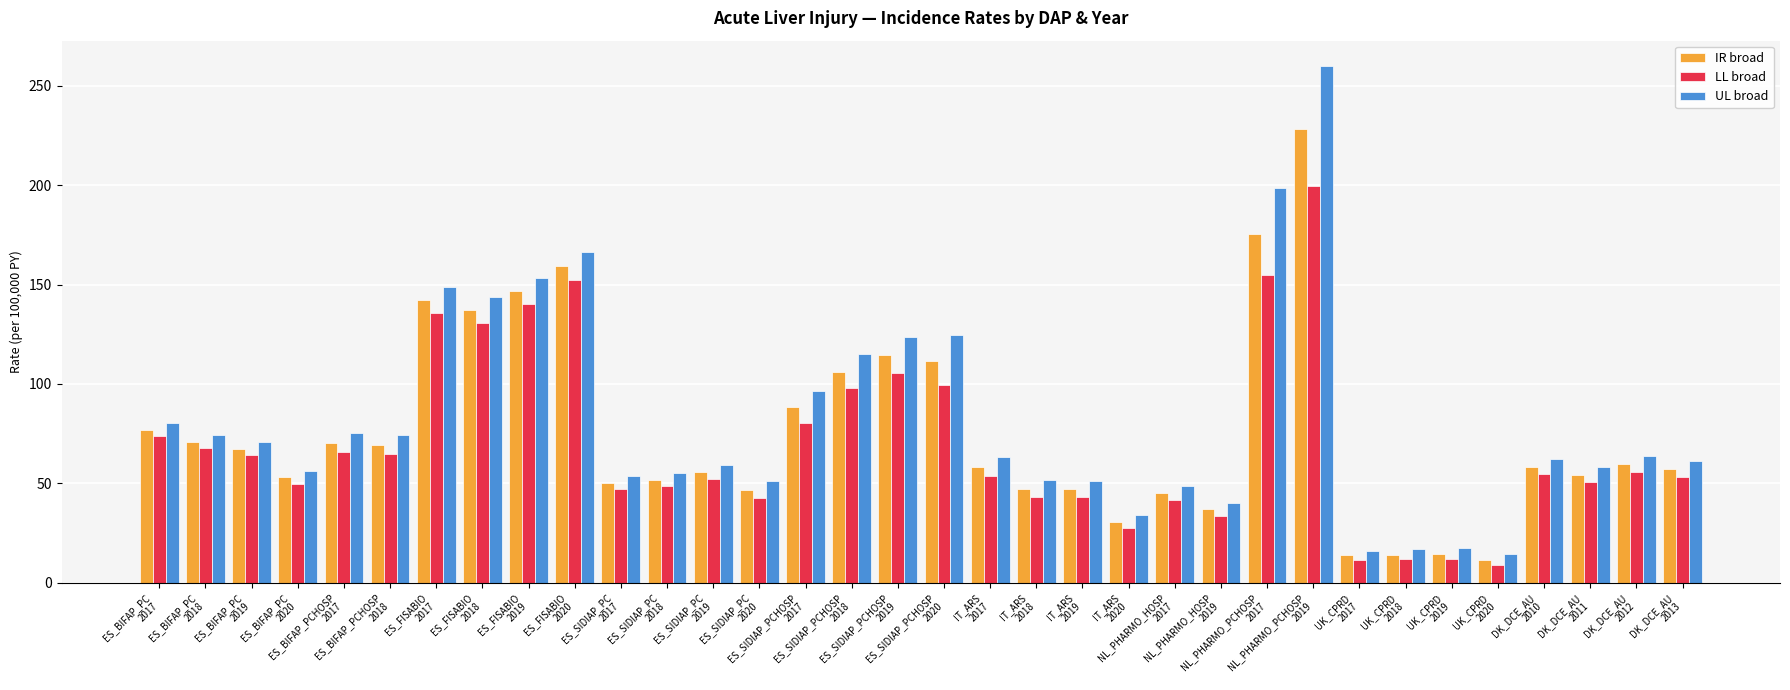

What is the average value of the IR broad series?

75.6